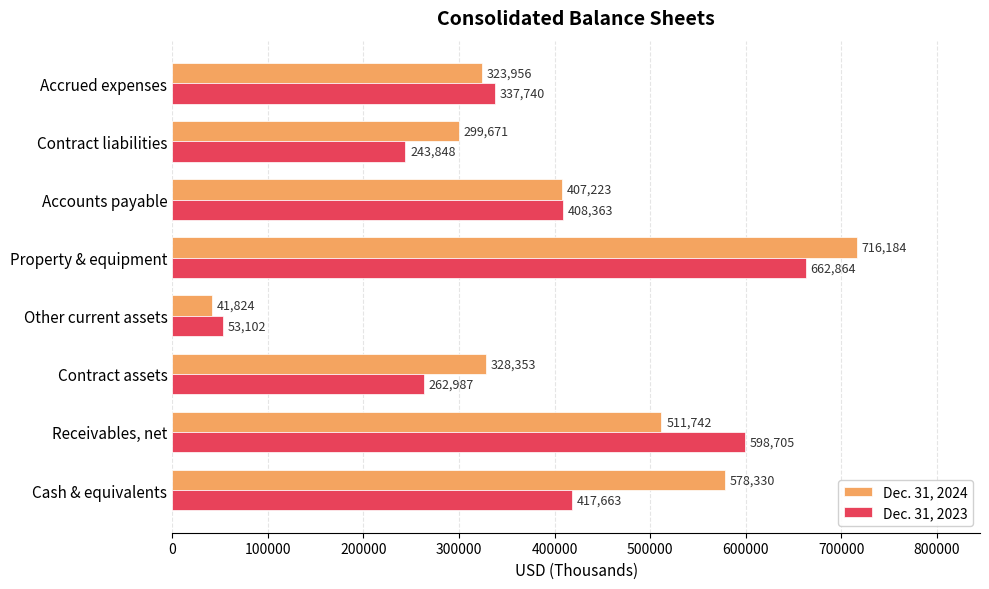

Rank the categories by Dec. 31, 2024 value from lowest to highest.

Other current assets, Contract liabilities, Accrued expenses, Contract assets, Accounts payable, Receivables, net, Cash & equivalents, Property & equipment